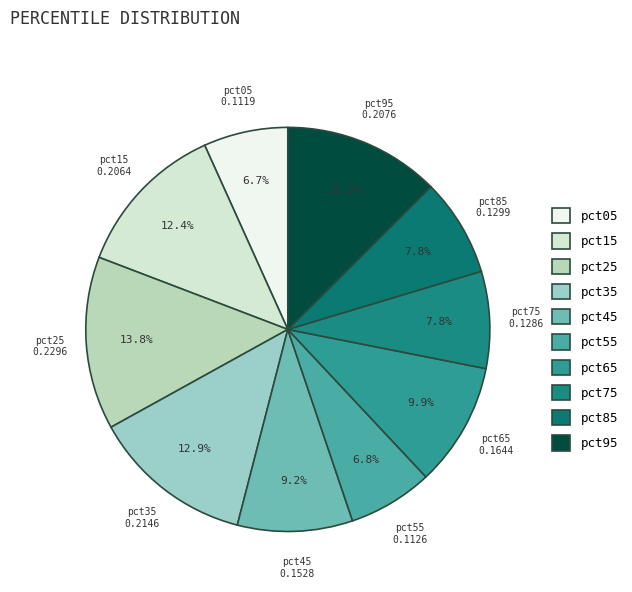

Is it true that pct05 is 12% of the pie?

False